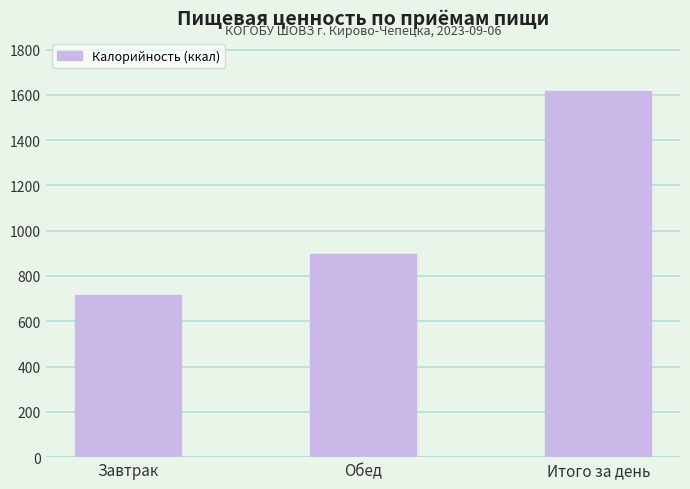

List the labels in order of value, largest first.

Итого за день, Обед, Завтрак